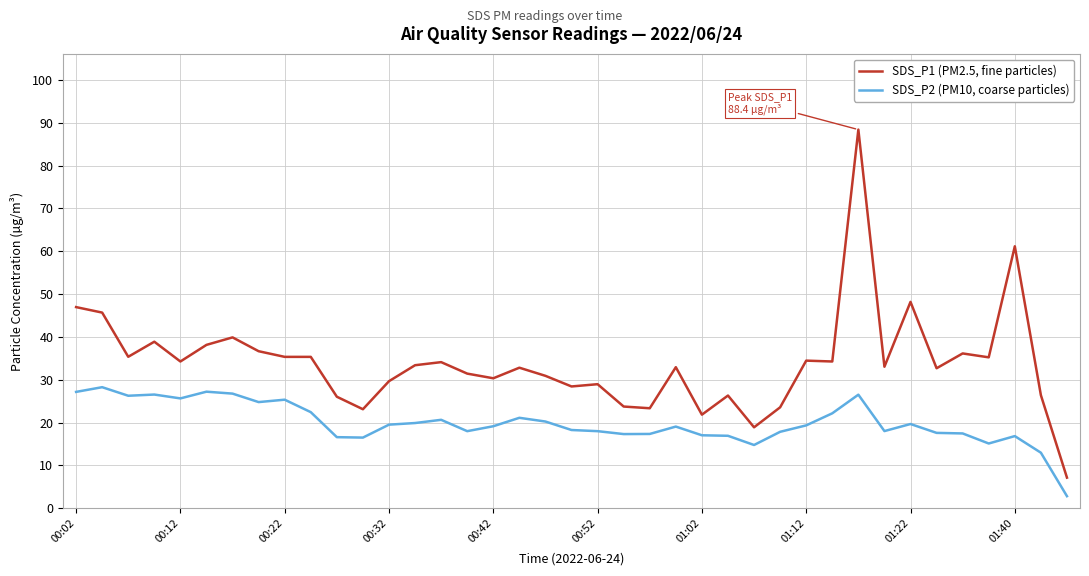

Which series has the widest spread of values?

SDS_P1 (PM2.5, fine particles)